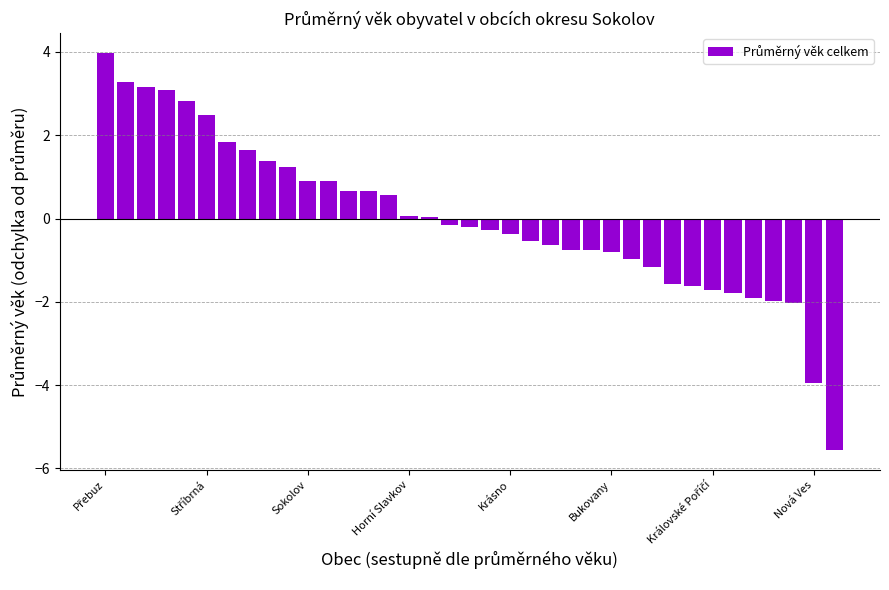

How many negative values are there?

20